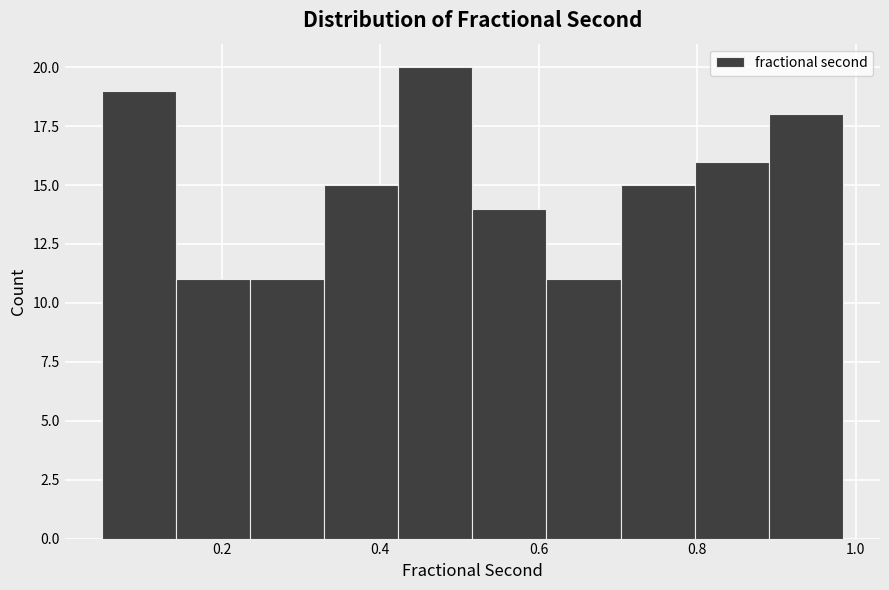

How tall is the bar that spans 0.24 to 0.32 on the x-axis? Neither the bar edges nor the heights are printed on the chart, so give them approximately, as read against the axes.

11